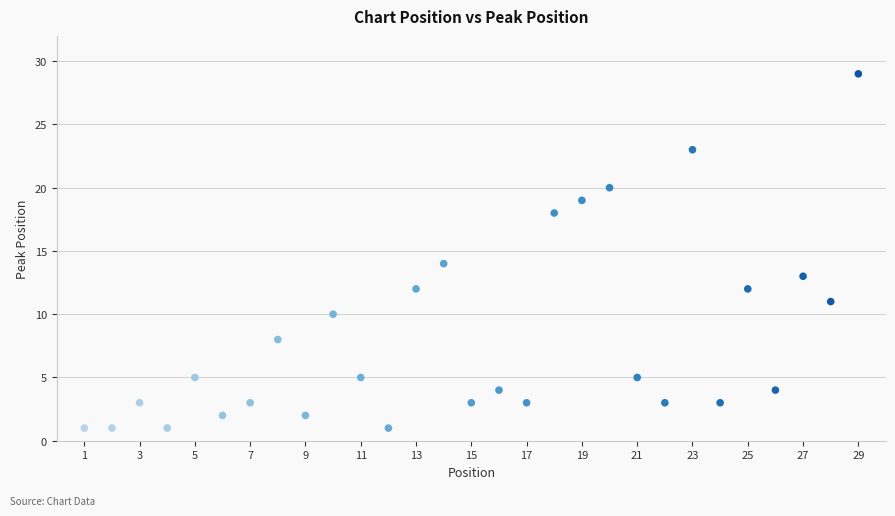

What is the range of X values (max minus min)?

28